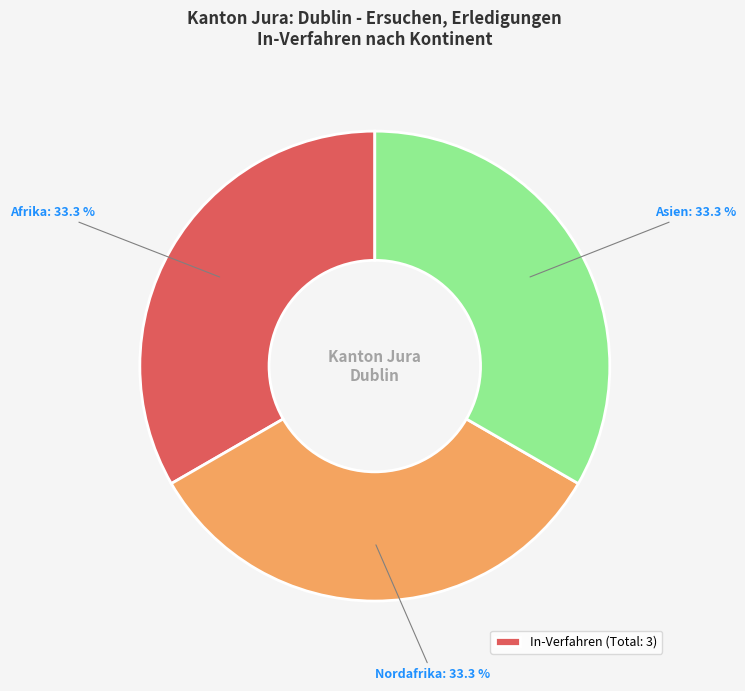

How many segments does this pie chart have?

3